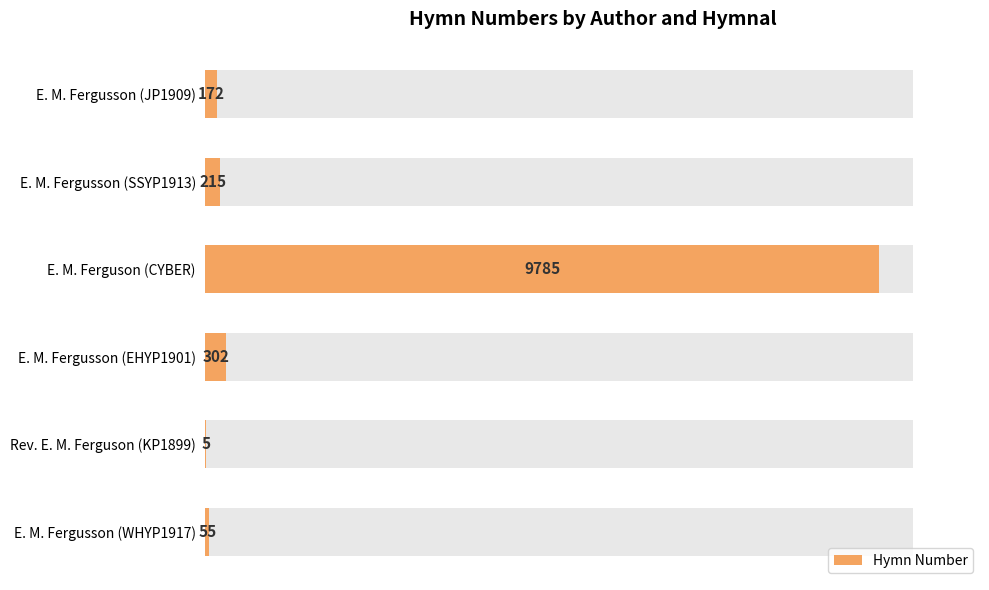

How many data points are less than 215?

3